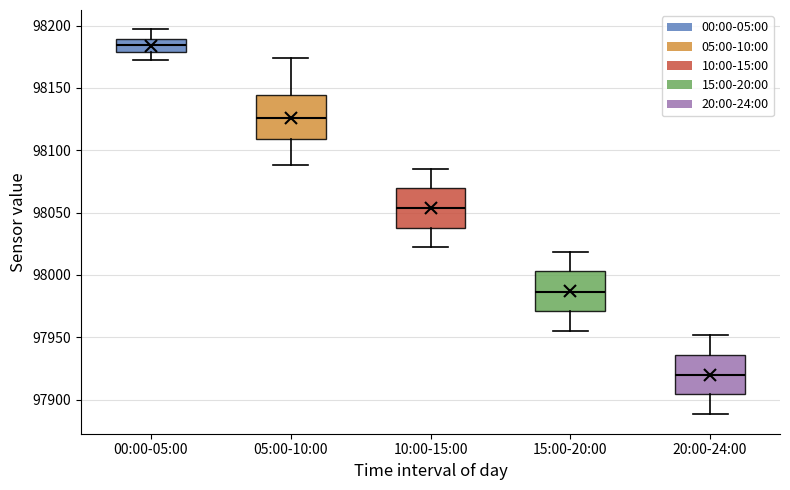

Reading left to right, read every box against the y-axis: the position of its median line, the range the box covers, and the ends of its whiskers. The values are not printed on the chart, so give them approximately, as read against the axis.

00:00-05:00: median 98185, box 98180 to 98190, whiskers 98170 to 98195
05:00-10:00: median 98125, box 98110 to 98145, whiskers 98090 to 98175
10:00-15:00: median 98055, box 98035 to 98070, whiskers 98020 to 98085
15:00-20:00: median 97985, box 97970 to 98005, whiskers 97955 to 98020
20:00-24:00: median 97920, box 97905 to 97935, whiskers 97890 to 97950